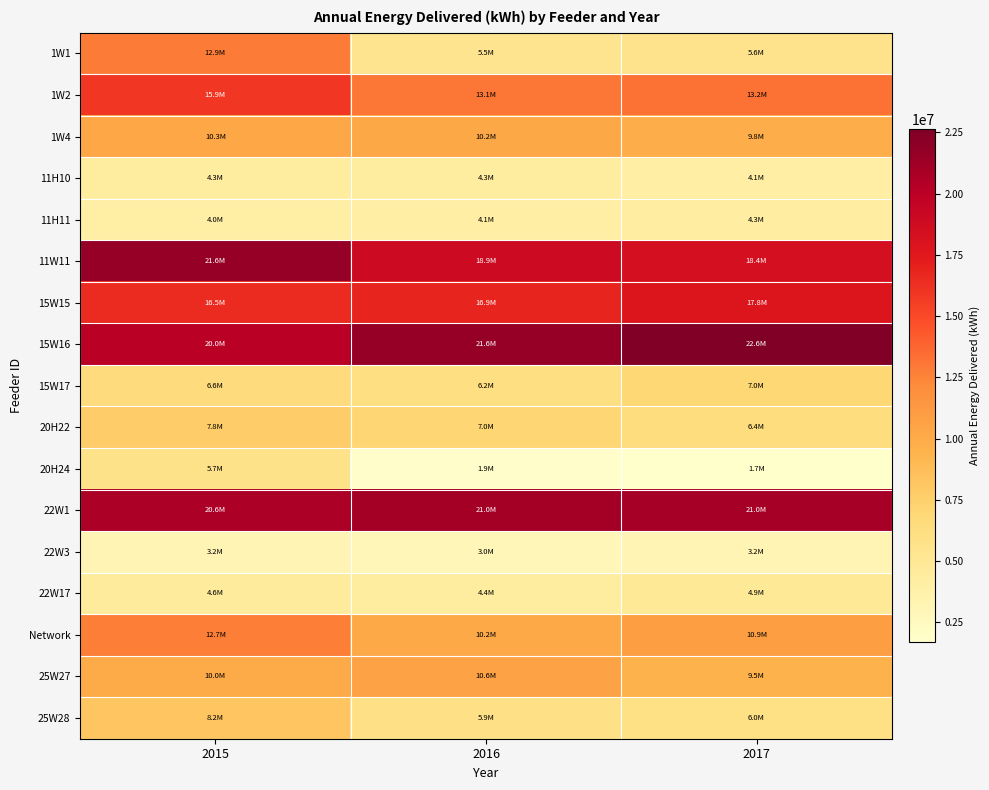

At which category is the sum across all series the highest?

2015